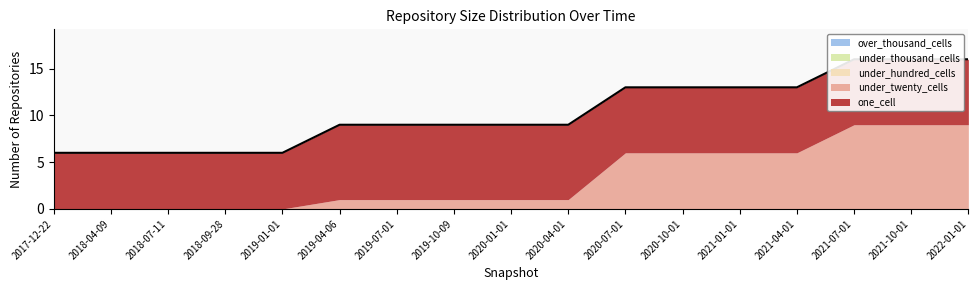

What is the total value across all series at 2018-04-09?

6